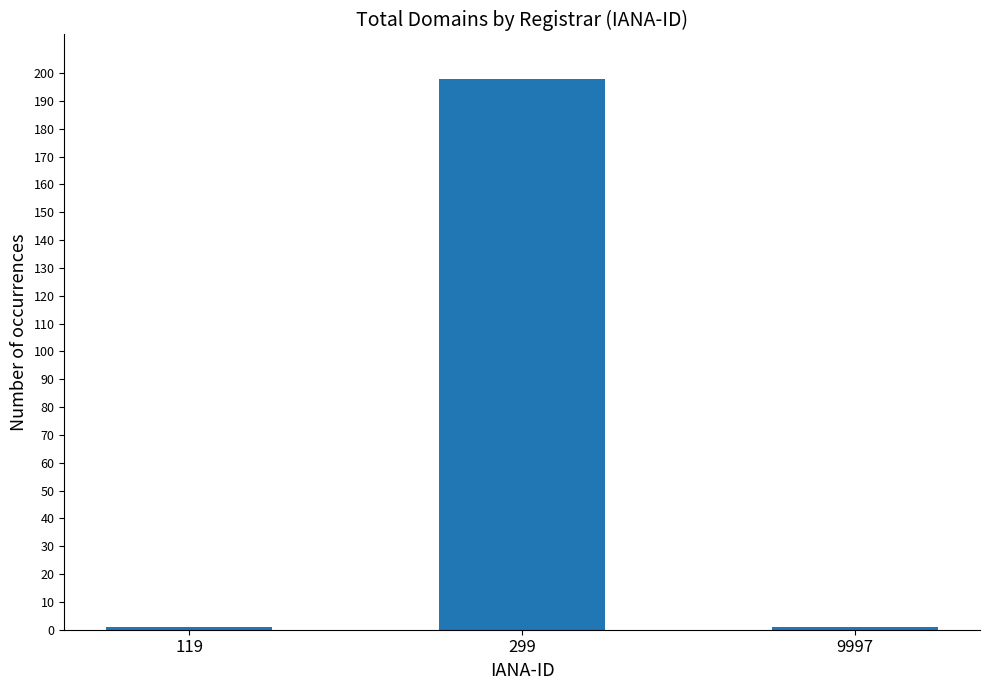

True or false: the data shows 1 at 119.

True